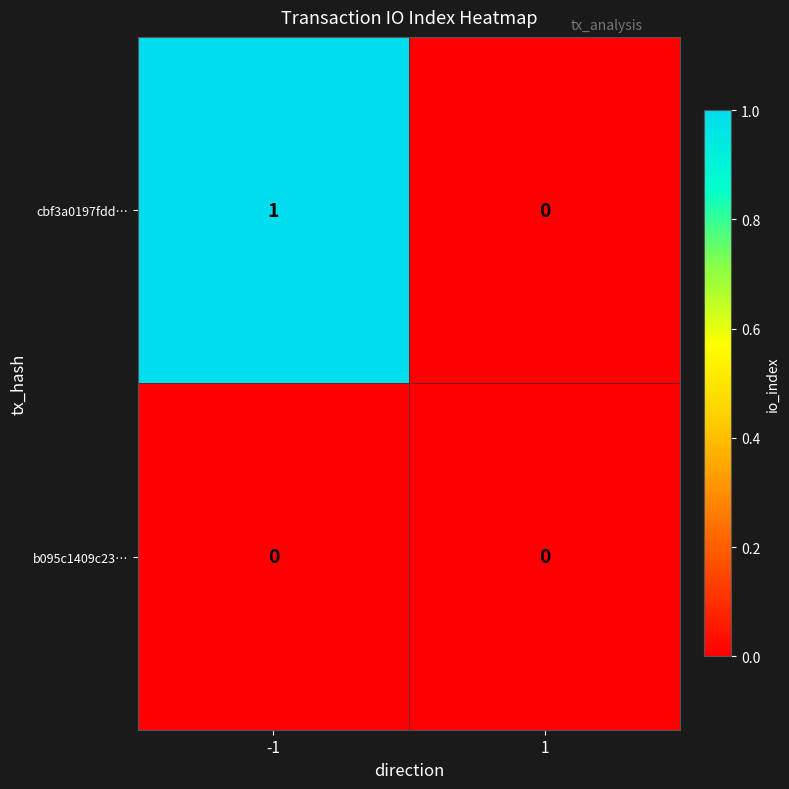

What is the maximum value shown in the chart?

1